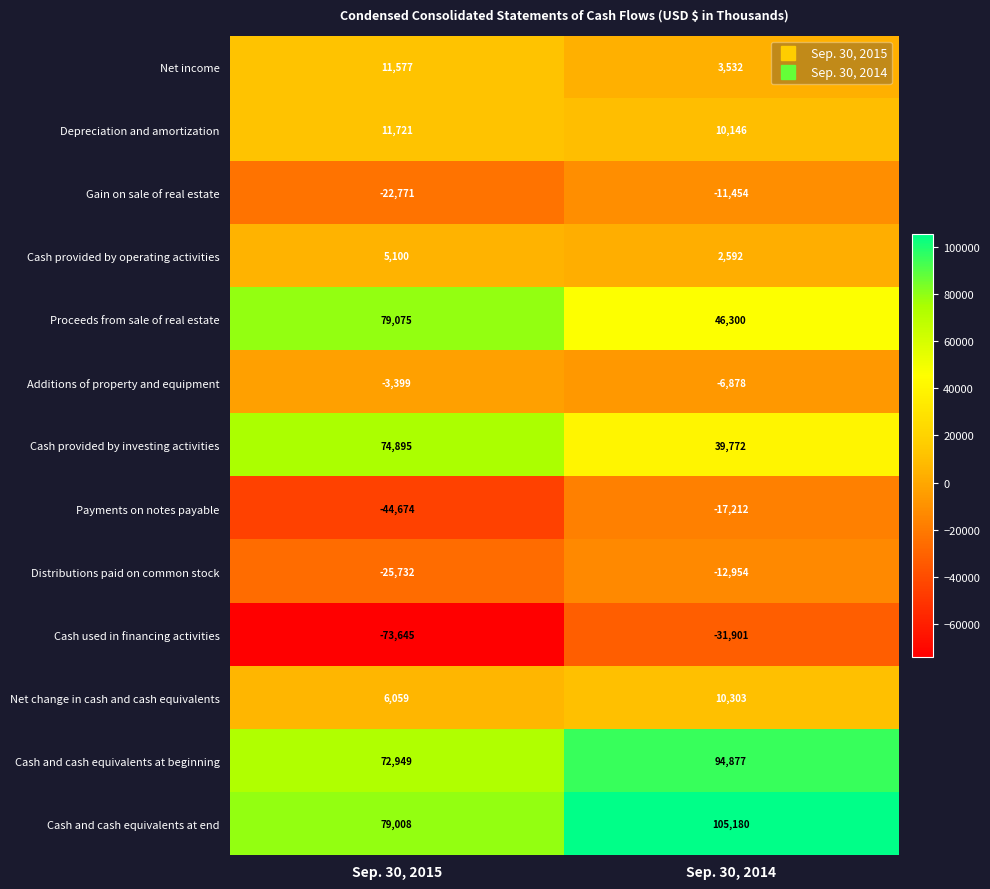

Reading left to right, extract all data points from this chart.

Net income: Sep. 30, 2015=11577	Sep. 30, 2014=3532
Depreciation and amortization: Sep. 30, 2015=11721	Sep. 30, 2014=10146
Gain on sale of real estate: Sep. 30, 2015=-22771	Sep. 30, 2014=-11454
Cash provided by operating activities: Sep. 30, 2015=5100	Sep. 30, 2014=2592
Proceeds from sale of real estate: Sep. 30, 2015=79075	Sep. 30, 2014=46300
Additions of property and equipment: Sep. 30, 2015=-3399	Sep. 30, 2014=-6878
Cash provided by investing activities: Sep. 30, 2015=74895	Sep. 30, 2014=39772
Payments on notes payable: Sep. 30, 2015=-44674	Sep. 30, 2014=-17212
Distributions paid on common stock: Sep. 30, 2015=-25732	Sep. 30, 2014=-12954
Cash used in financing activities: Sep. 30, 2015=-73645	Sep. 30, 2014=-31901
Net change in cash and cash equivalents: Sep. 30, 2015=6059	Sep. 30, 2014=10303
Cash and cash equivalents at beginning: Sep. 30, 2015=72949	Sep. 30, 2014=94877
Cash and cash equivalents at end: Sep. 30, 2015=79008	Sep. 30, 2014=105180